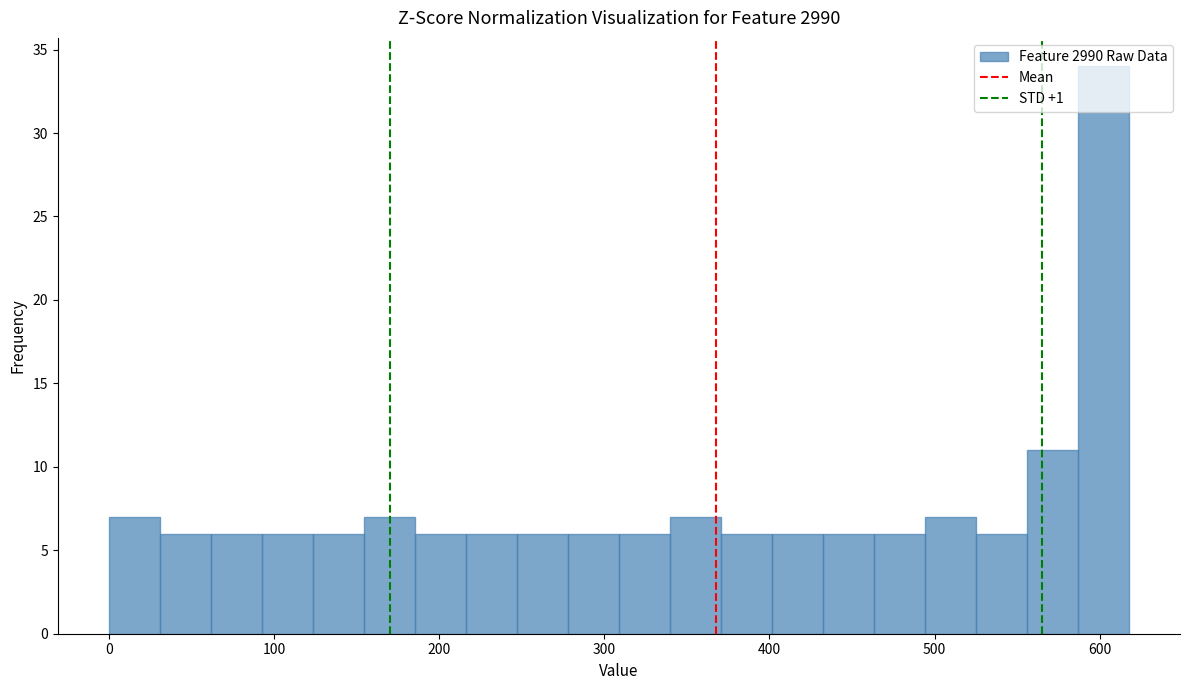

Read against the x-axis, roughly where is the centre of the tallest bar?

600